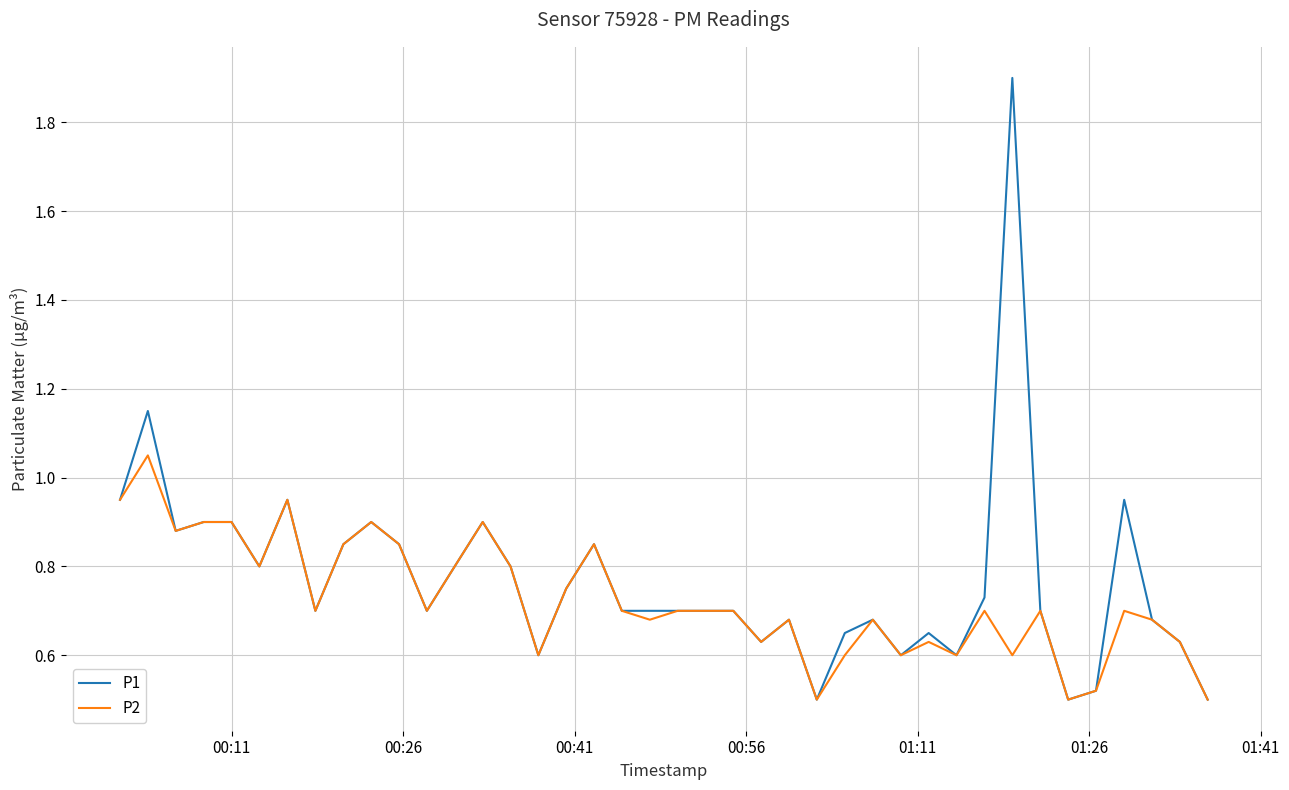

Is this an area chart (filled region under the line)?

No